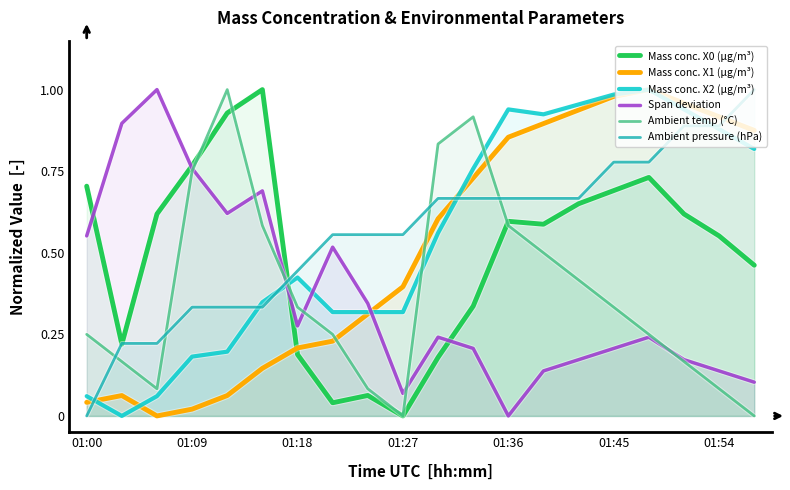

What is the difference between the maximum and minimum values in the Span deviation series?

1.0